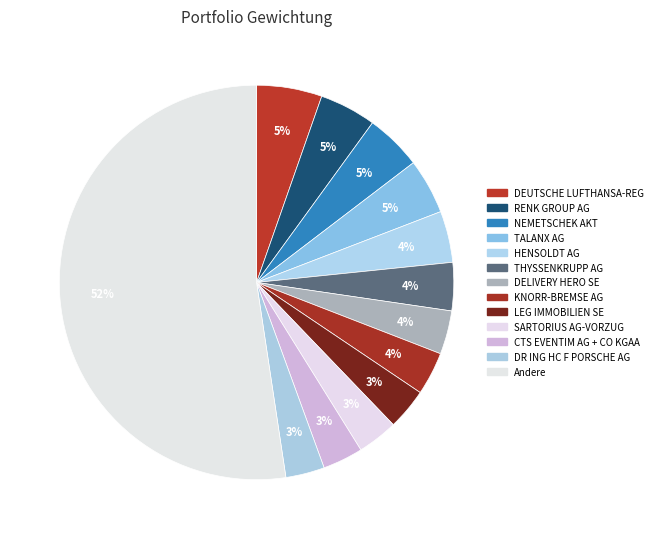

Count the number of slices in the pie.

13